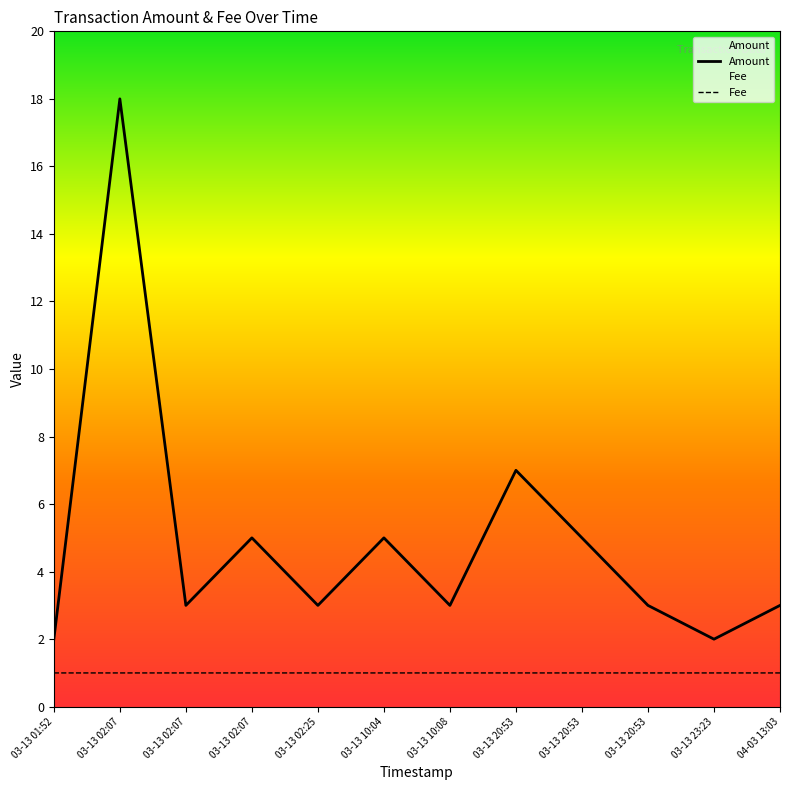

Is the value of Fee at 04-03 13:03 greater than the value of Amount at 03-13 20:53?

No